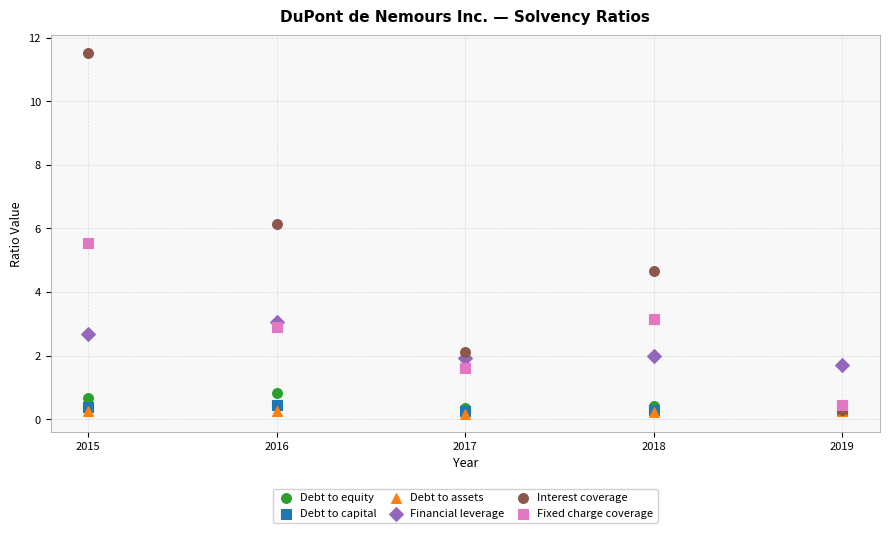

Across all series, what Y value is closest to 5?

4.7